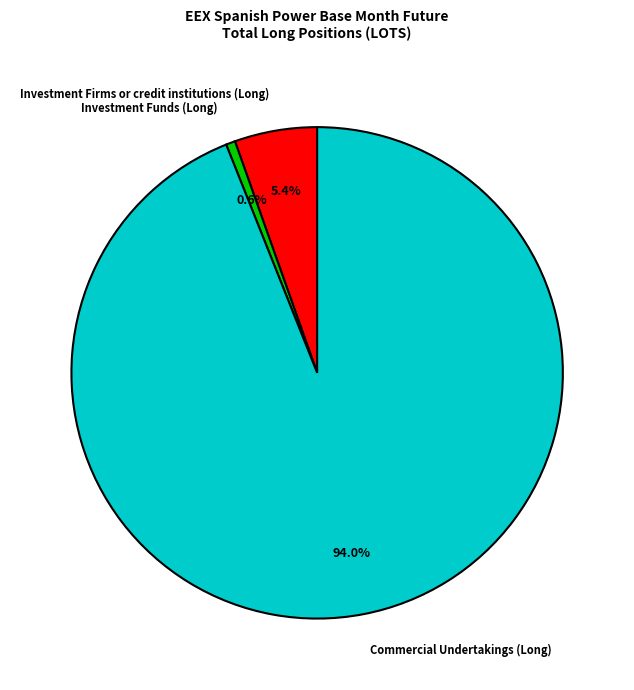

Is there any slice that represents more than half of the pie?

Yes